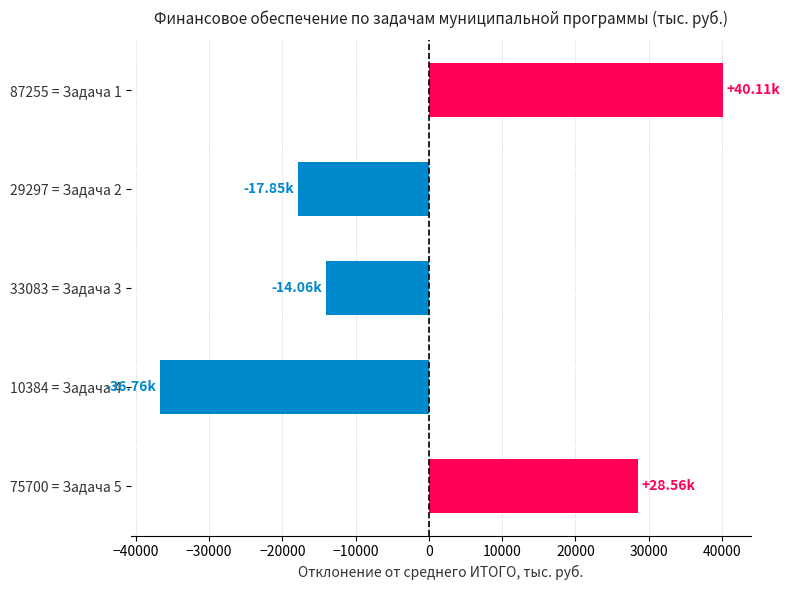

Which has a higher value, 87255 = Задача 1 or 33083 = Задача 3?

87255 = Задача 1